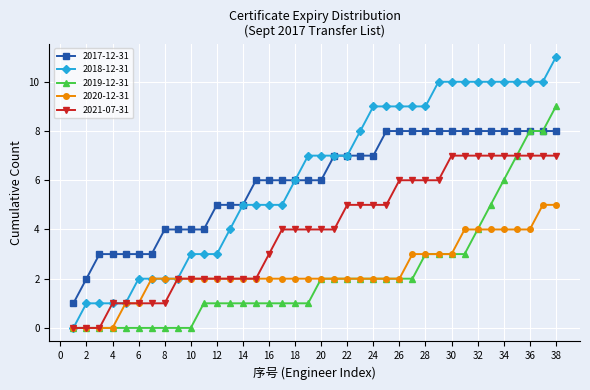

List the series in order of their peak value, highest first.

2018-12-31, 2019-12-31, 2017-12-31, 2021-07-31, 2020-12-31